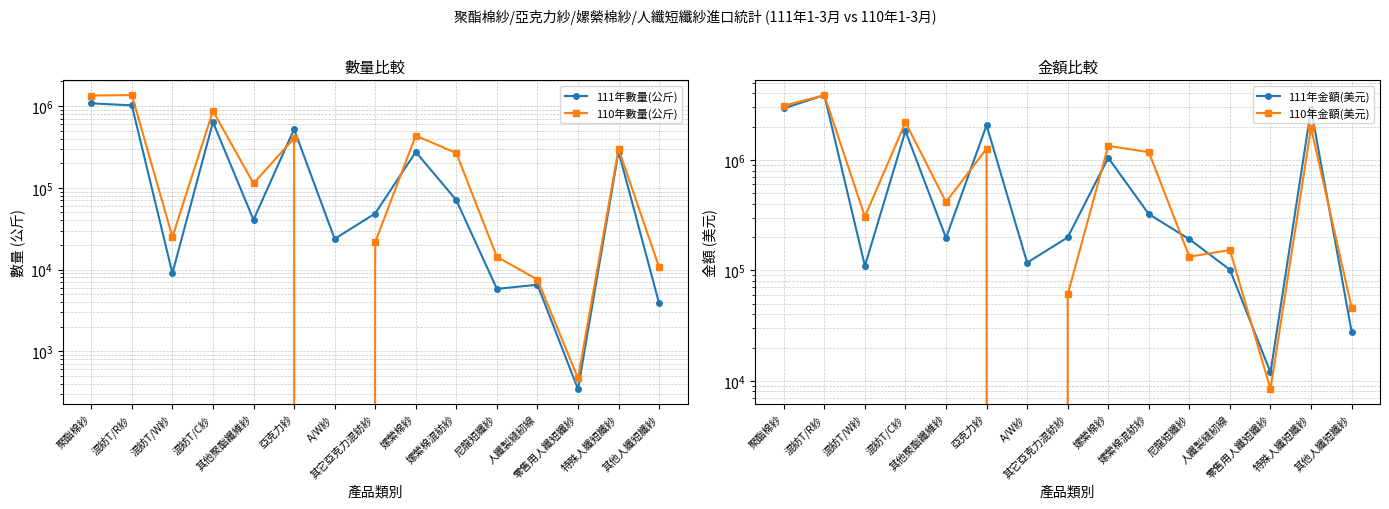

Where is the first local maximum for 111年金額(美元)?

混紡T/R紗